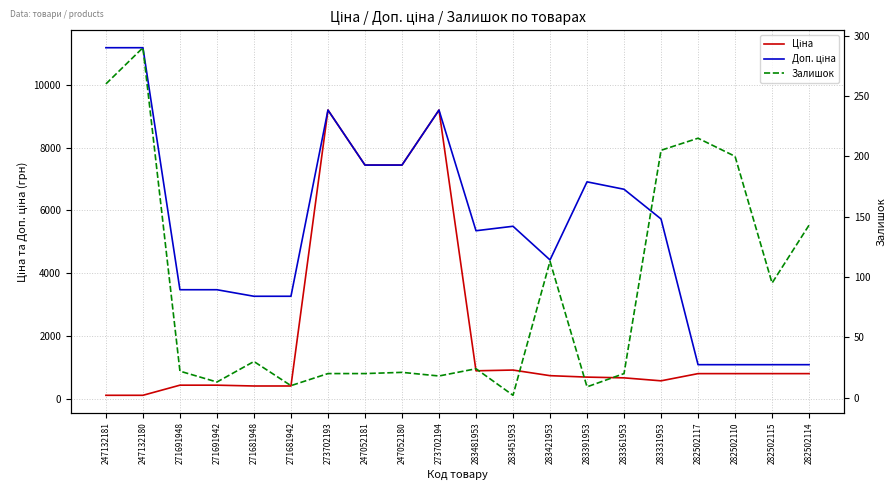

How many lines are shown in the chart?

3